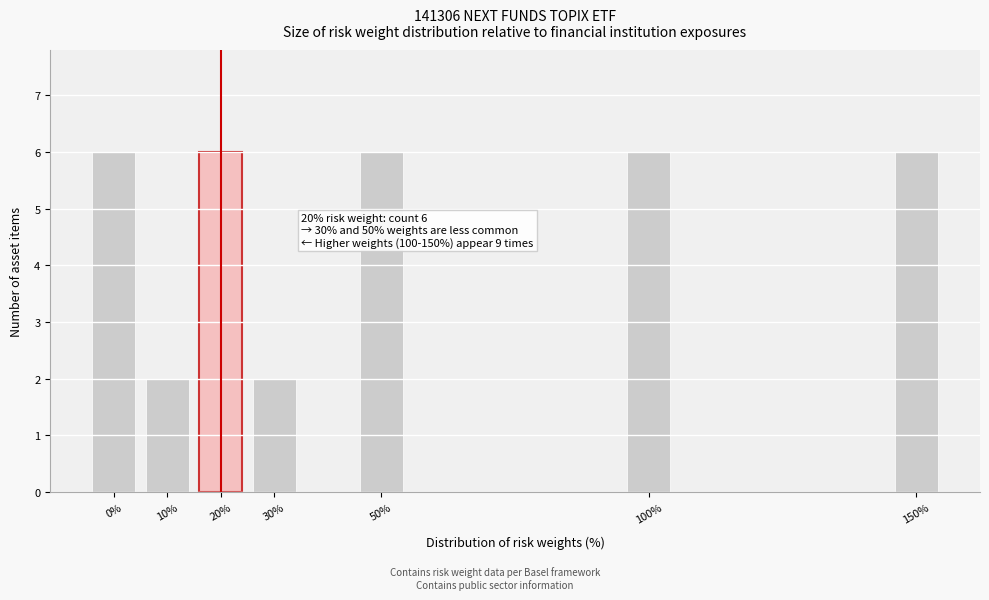

Reading left to right, what are all the values shown in this chart?

6	2	6	2	6	6	6